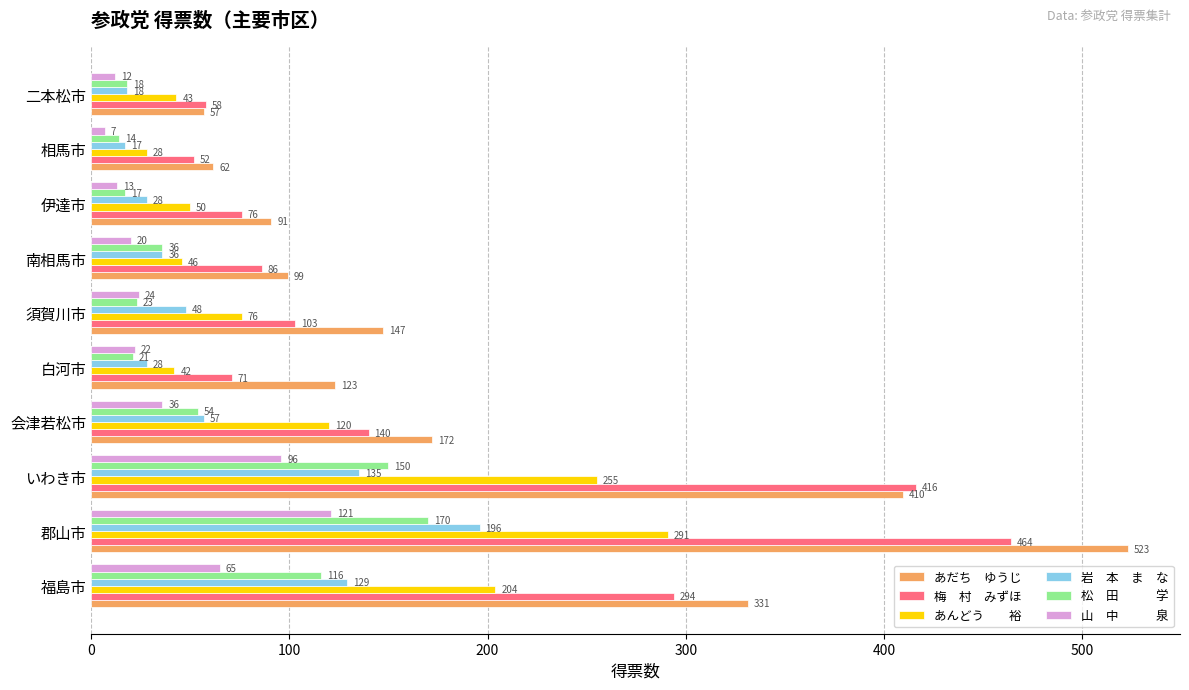

What is the minimum value shown in the chart?

7.0